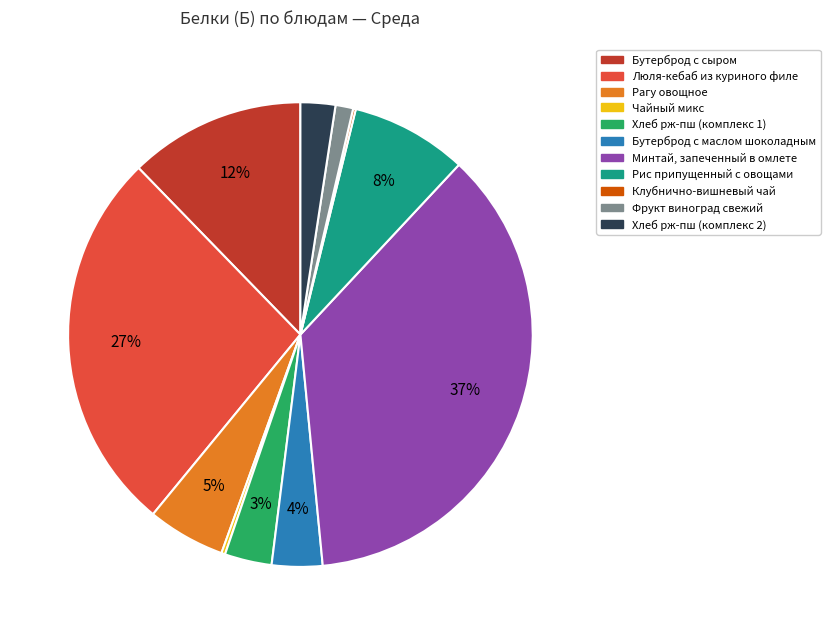

Is there a majority slice in this chart?

No